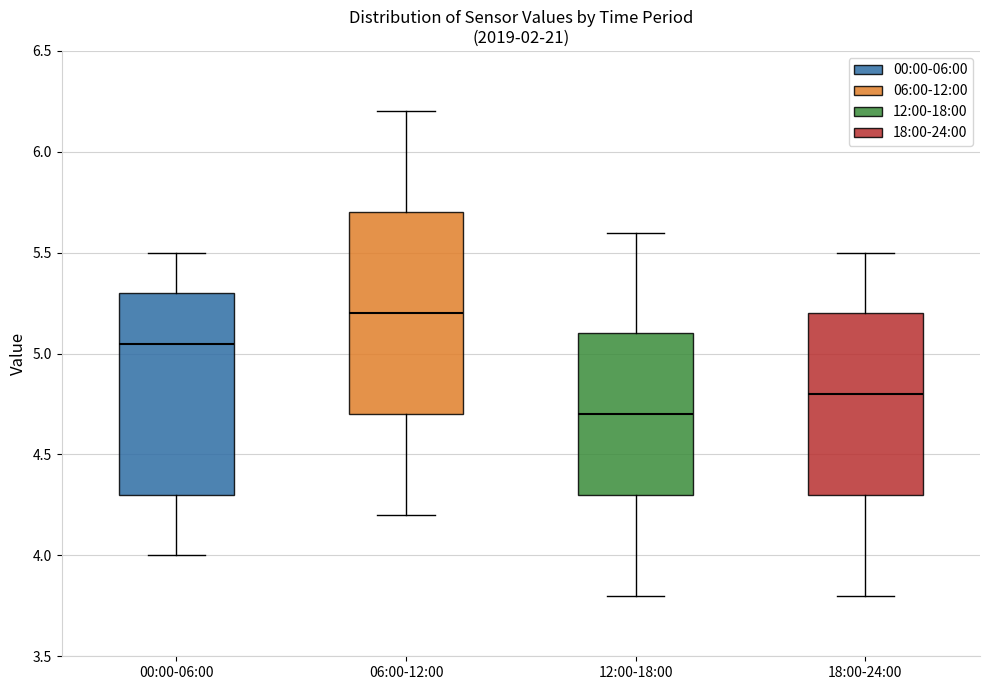

Which box's median line is the lowest?

12:00-18:00